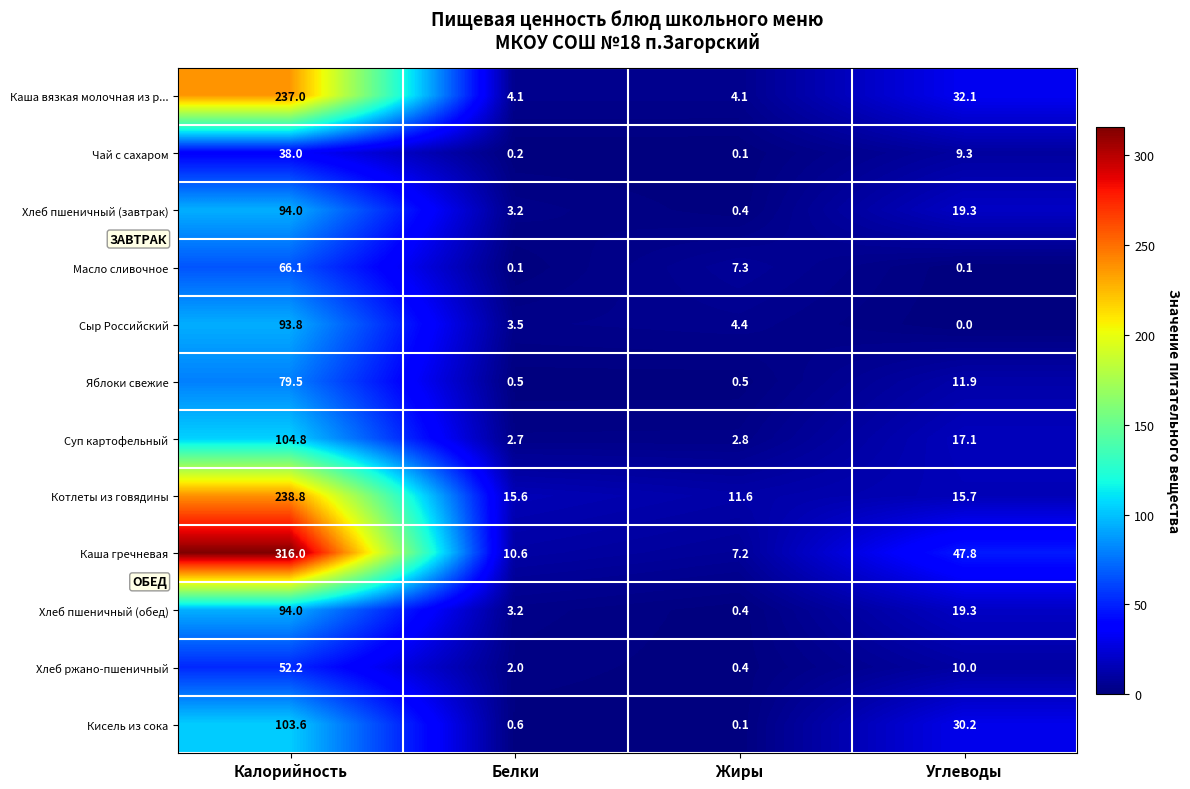

At which label is Кисель из сока closest to 51?

Углеводы